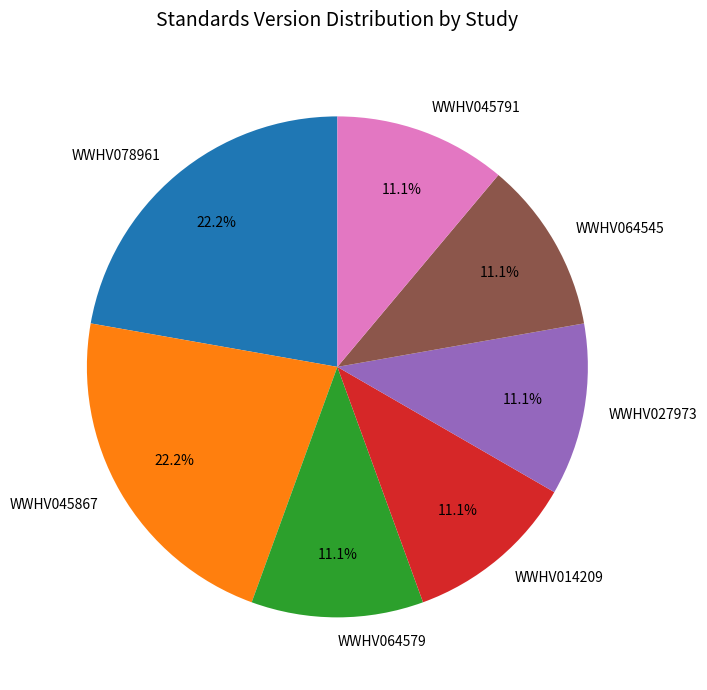

Does WWHV078961 represent more than half of the total?

No